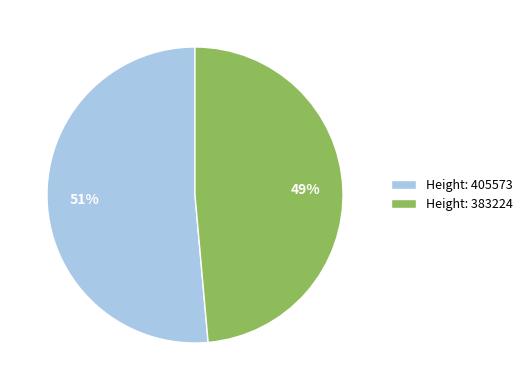

Do Height: 405573 and Height: 383224 together represent more than half of the pie?

Yes